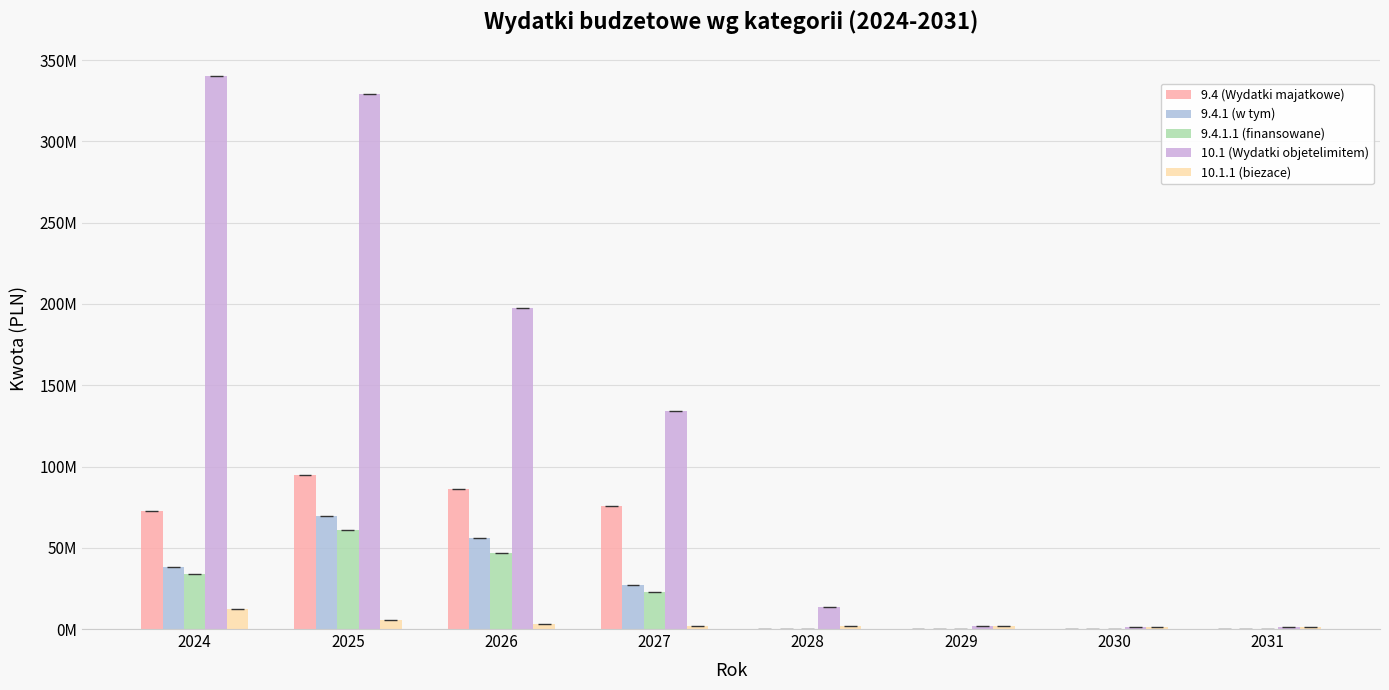

What is the value of the 10.1 (Wydatki objetelimitem) bar at the 7th from the left?

1438278.0